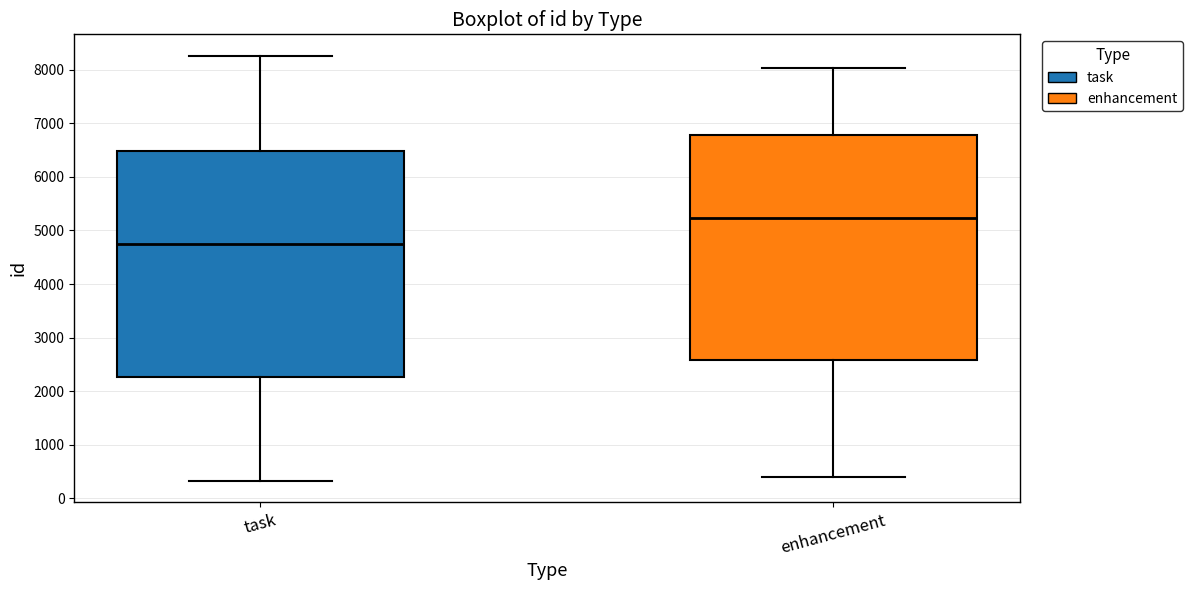

Reading left to right, read every box against the y-axis: the position of its median line, the range the box covers, and the ends of its whiskers. The values are not printed on the chart, so give them approximately, as read against the axis.

task: median 4800, box 2300 to 6500, whiskers 300 to 8300
enhancement: median 5200, box 2600 to 6800, whiskers 400 to 8000